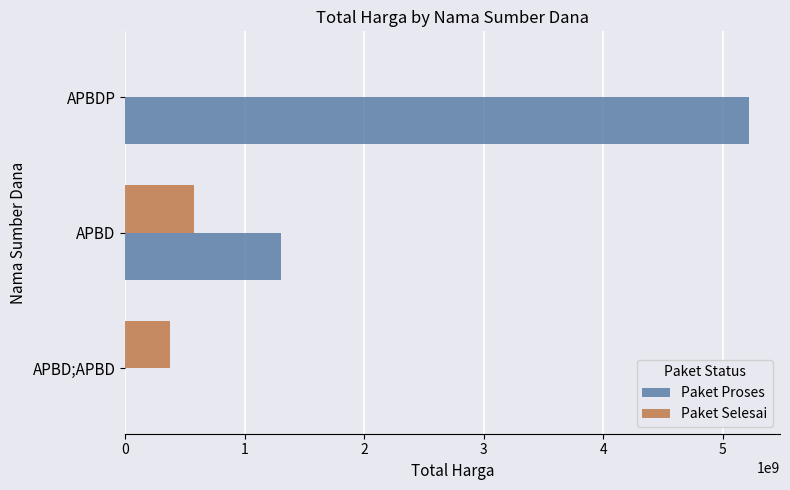

How many series are shown in this chart?

2